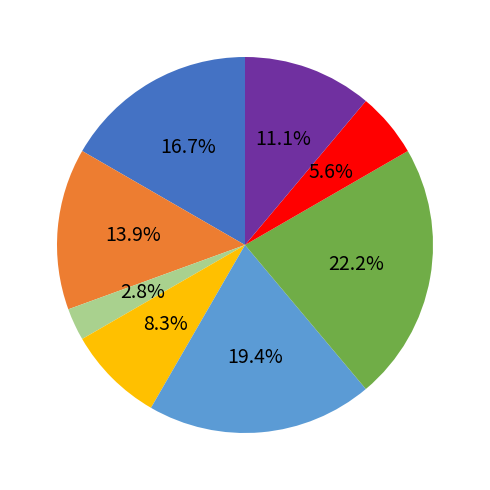

Is there a majority slice in this chart?

No